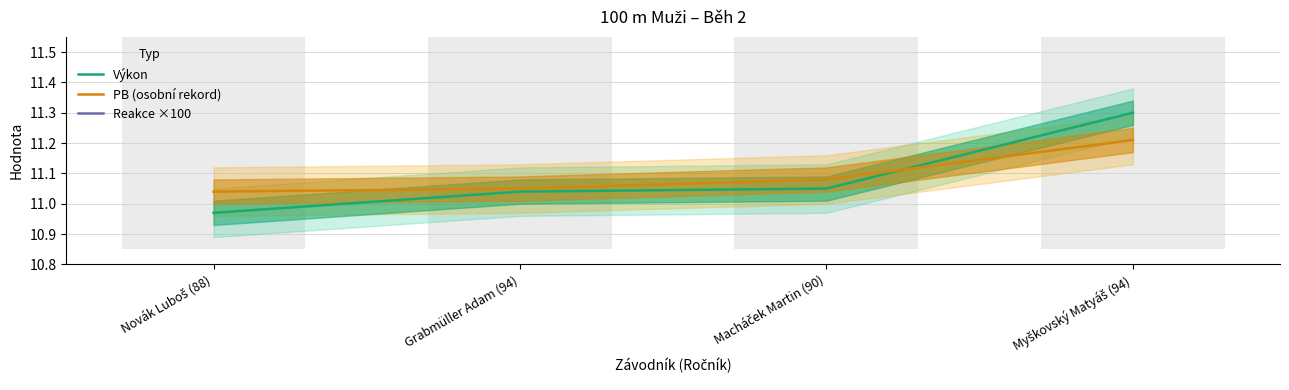

What is the difference between the highest and lowest values at Grabmüller Adam (94)?

6.5